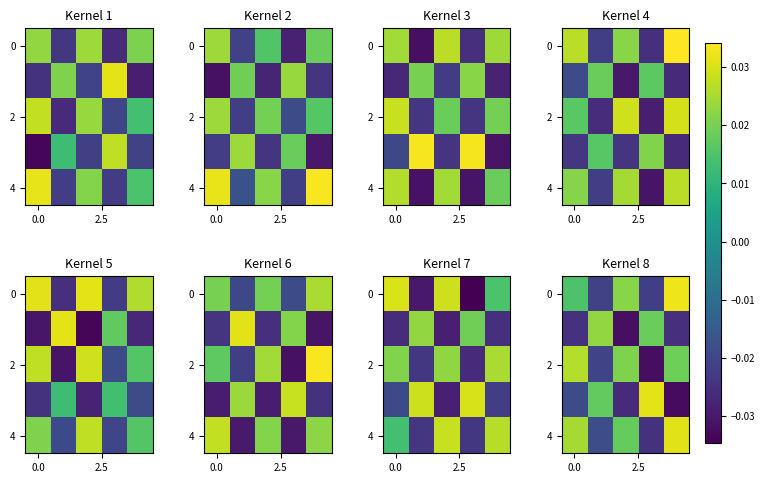

At which category is the sum across all series the highest?

4